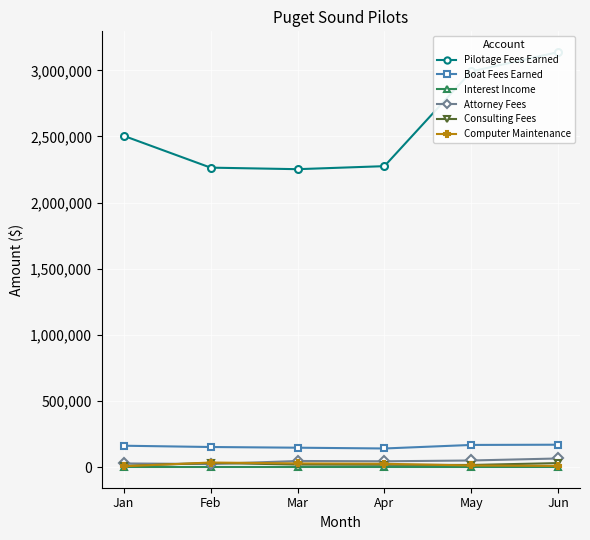

True or false: Attorney Fees has more than 2 points higher than both neighbors.

False